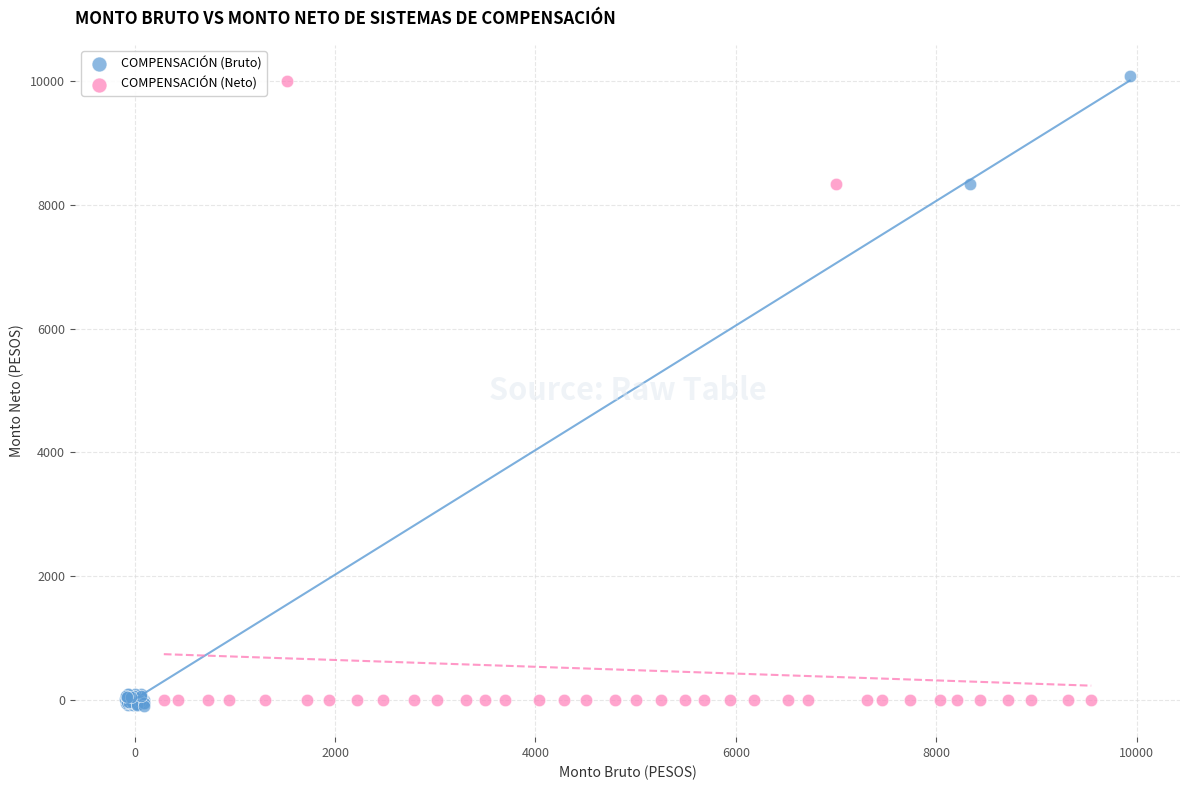

Which series has the widest spread of Y values?

COMPENSACIÓN (Bruto)